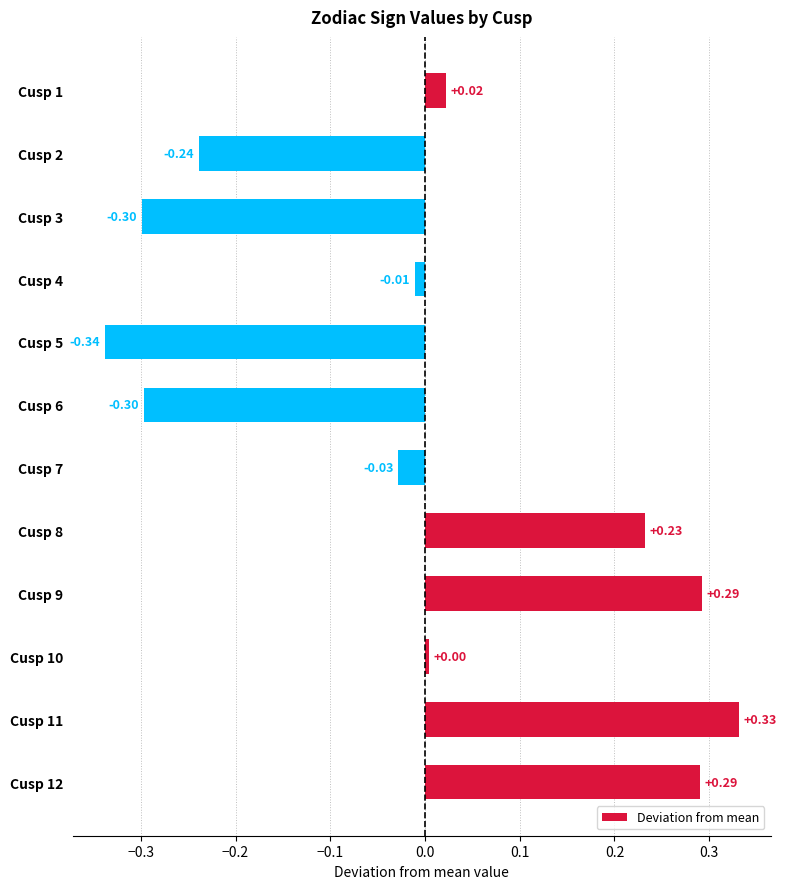

How many bars are there in total?

12